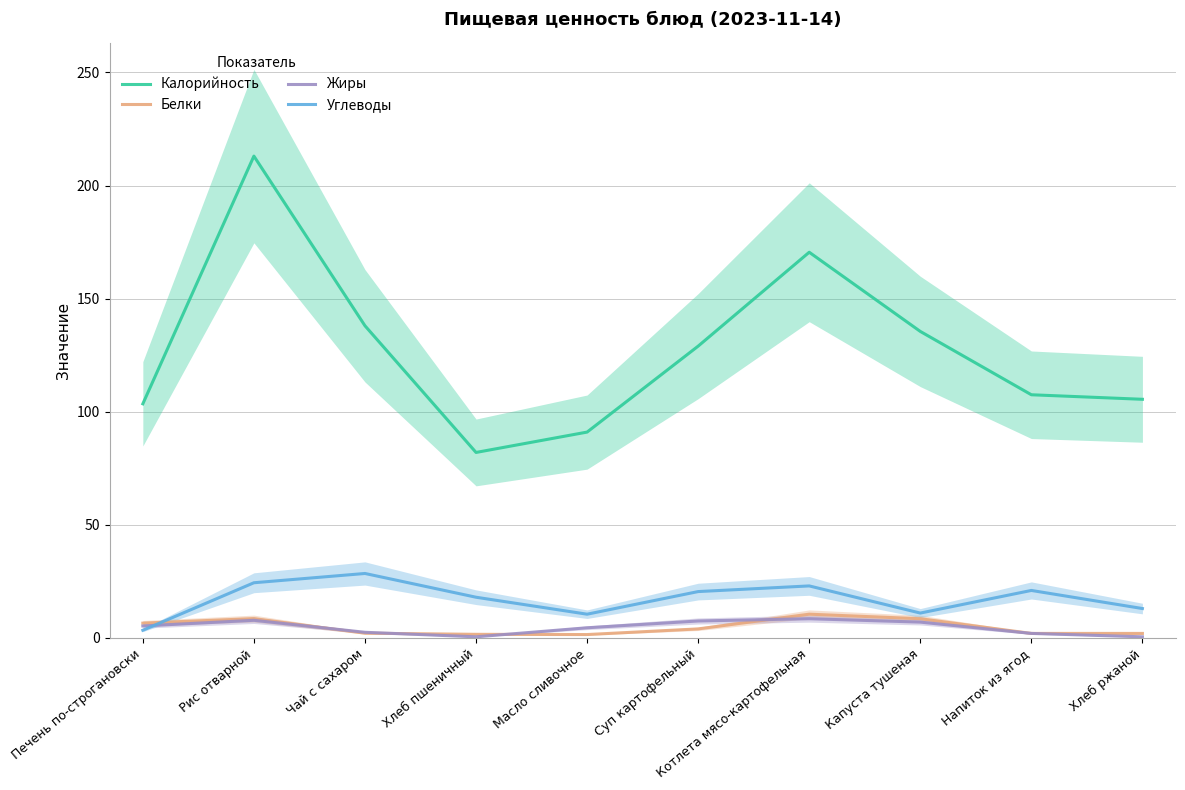

What is the value of the Белки point at the 7th from the left?

10.5